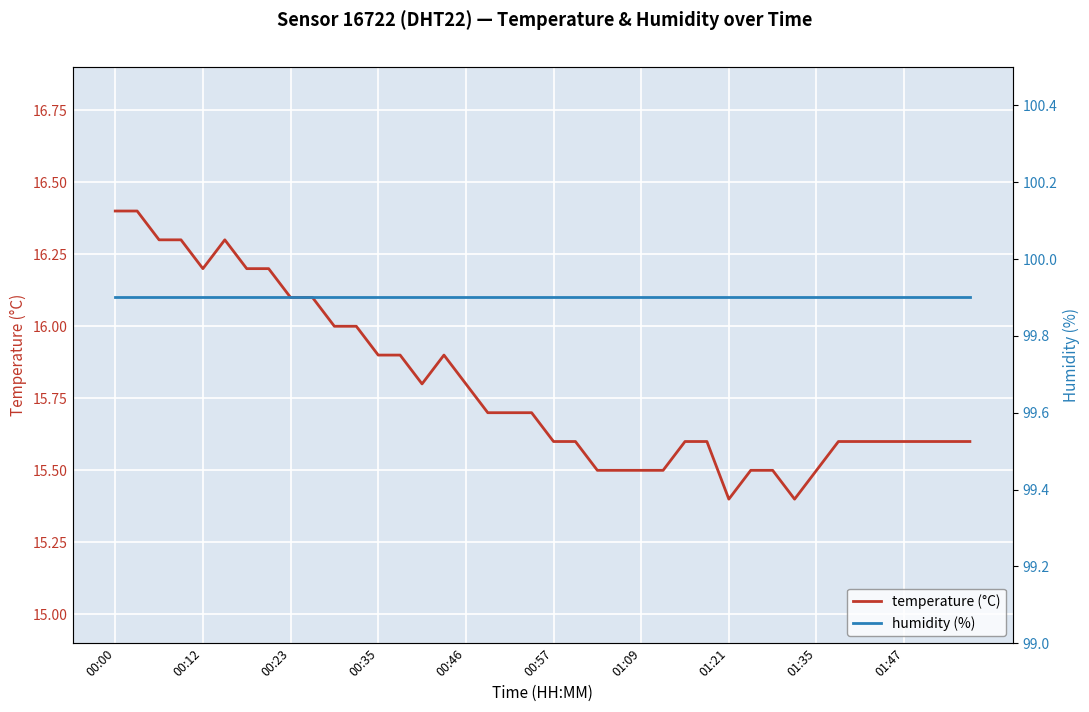

List the series in order of their overall mean, lowest first.

temperature, humidity